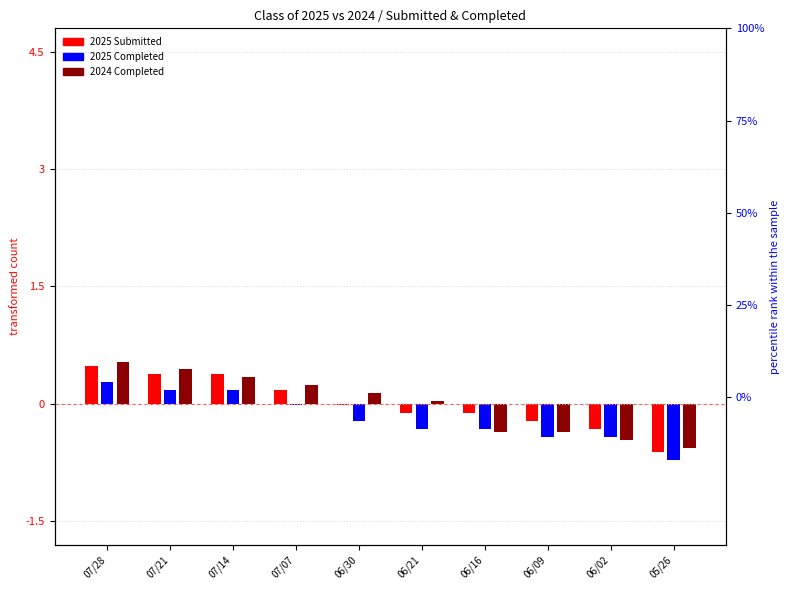

Which series has the largest total across all categories?

2024 Completed